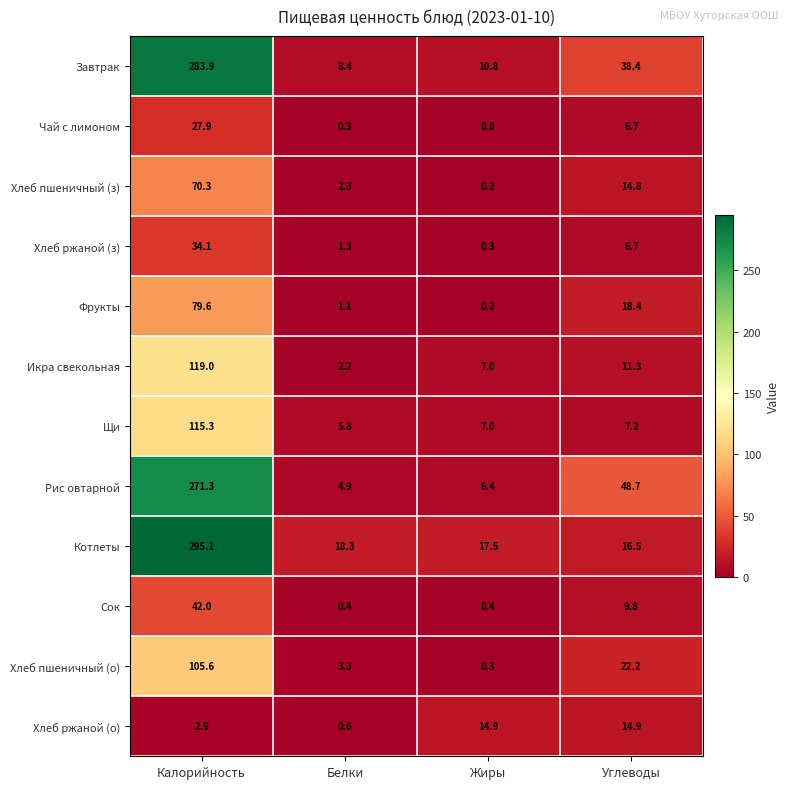

Where is Сок nearest to the value 21?

Углеводы